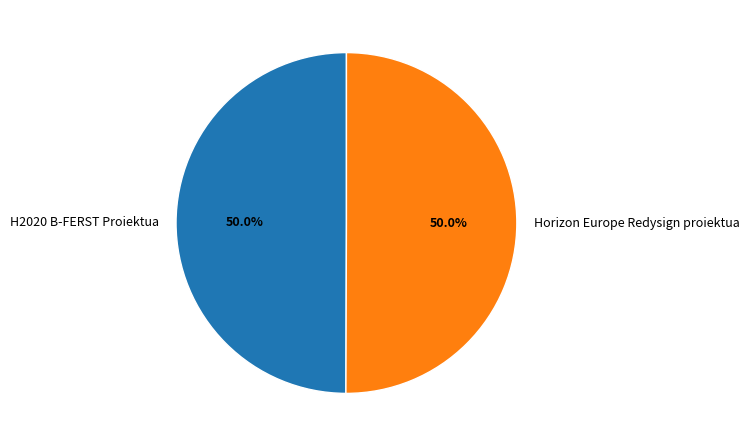

How many segments does this pie chart have?

2